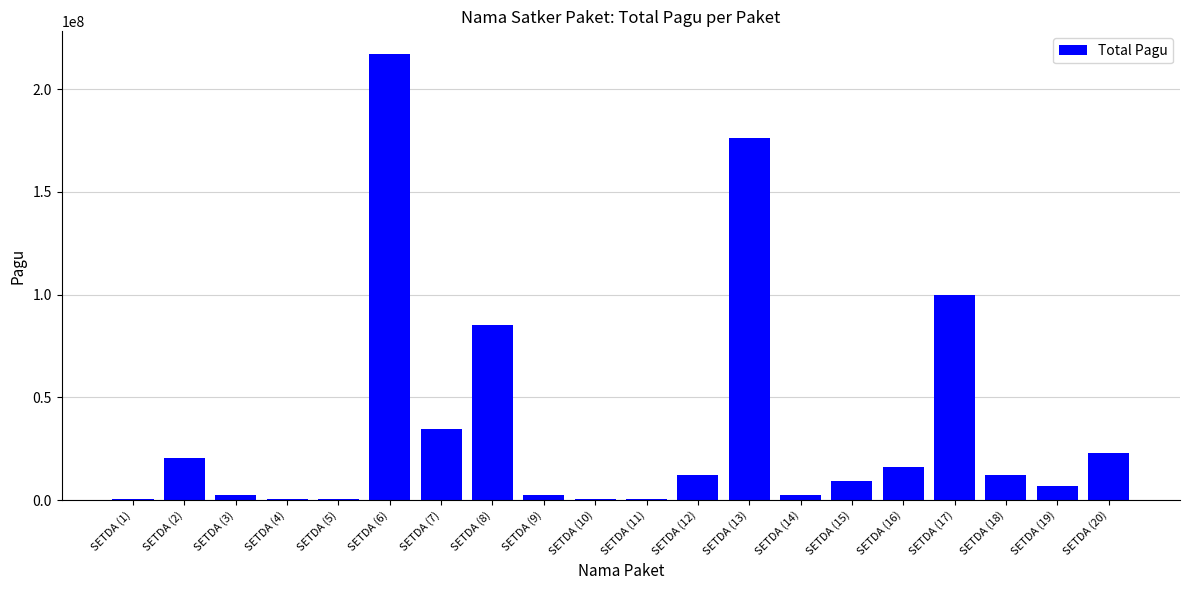

Which has a higher value, SETDA (10) or SETDA (16)?

SETDA (16)